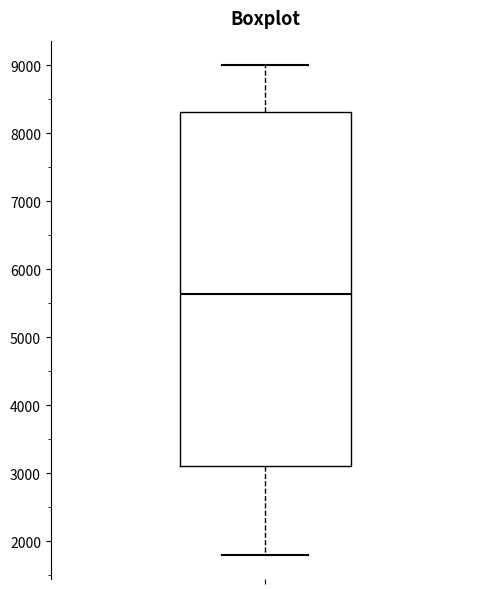

Transcribe this box plot: give where the median line is, the range the box spans, and where the two whiskers end, as read against the y-axis. The values are not printed on the chart, so give them approximately, as read against the axis.

median 5600, box 3100 to 8300, whiskers 1800 to 9000